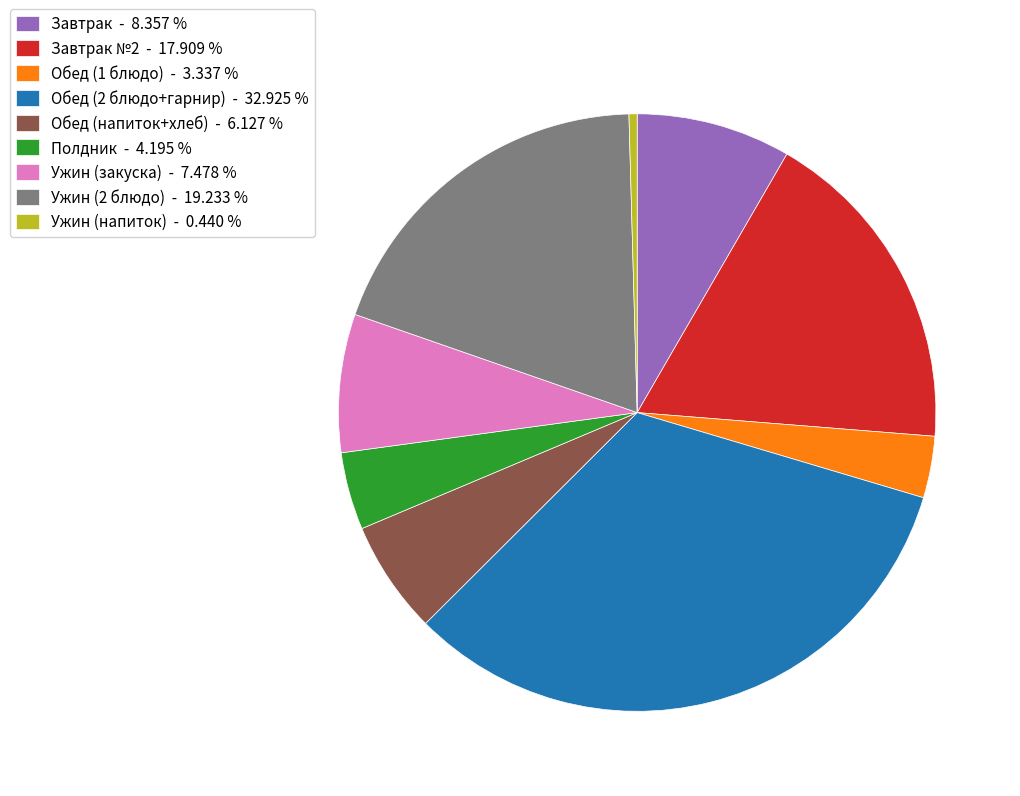

How many segments does this pie chart have?

9